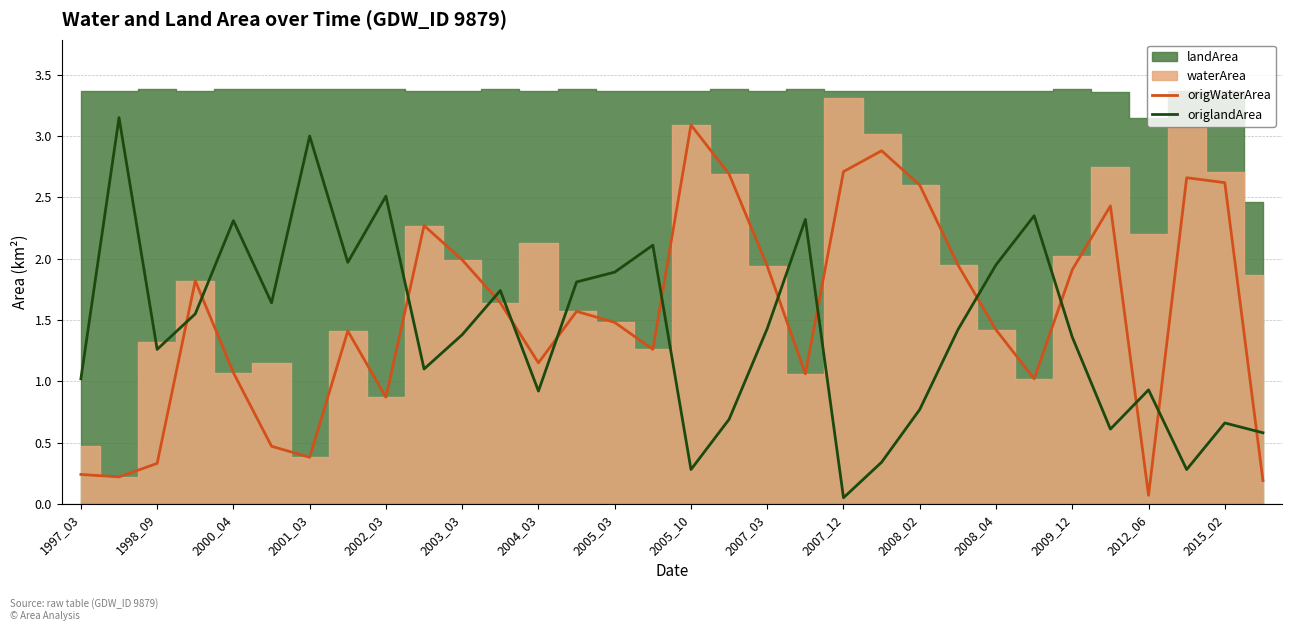

Which series ends up on top after the final intersection of origlandArea and origWaterArea?

origlandArea